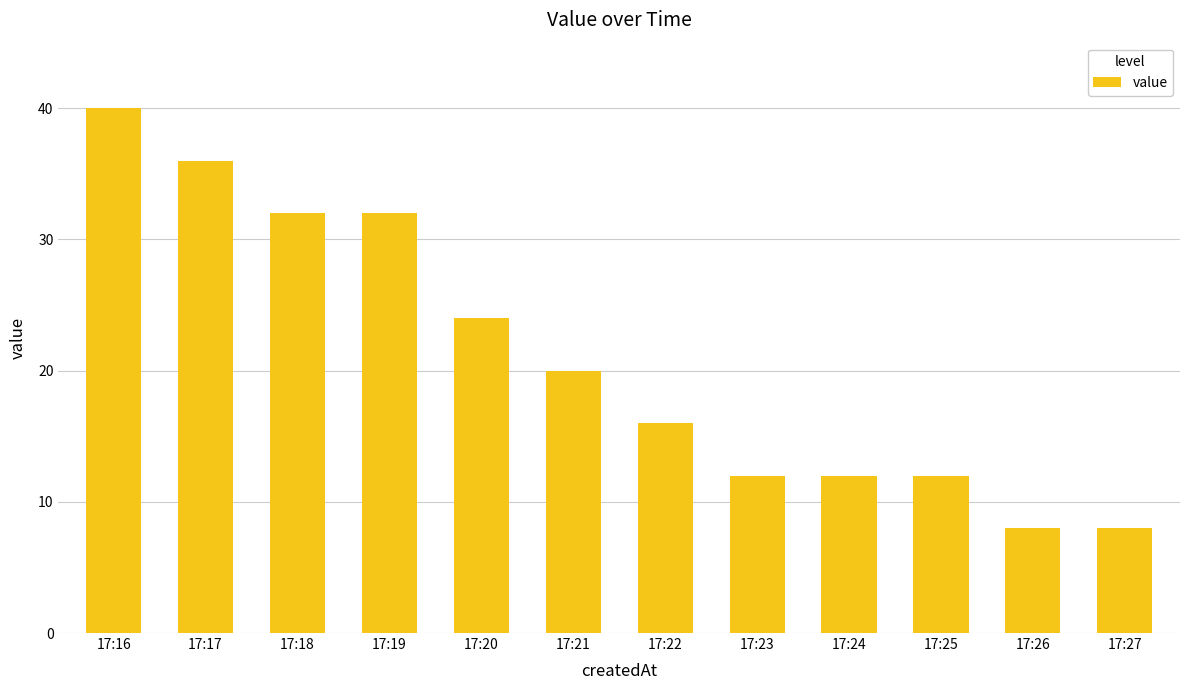

What is the change in value from 17:22 to 17:27?

-8